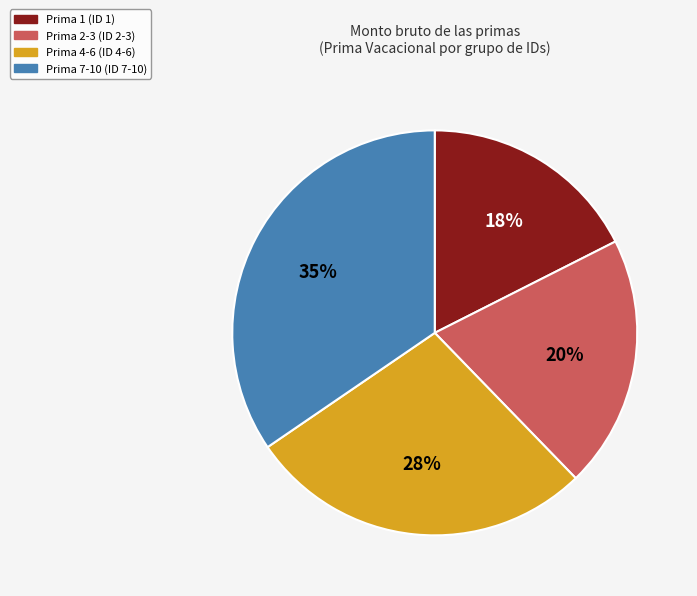

Count the number of slices in the pie.

4